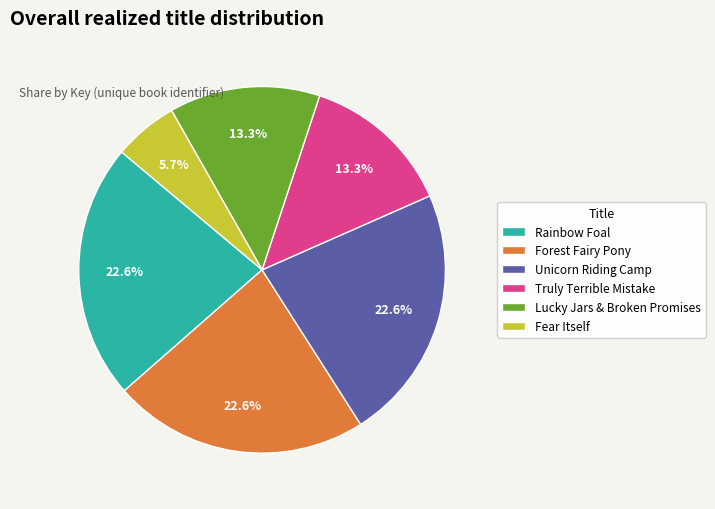

What percentage is the Lucky Jars & Broken Promises slice, to the nearest percent?

13%